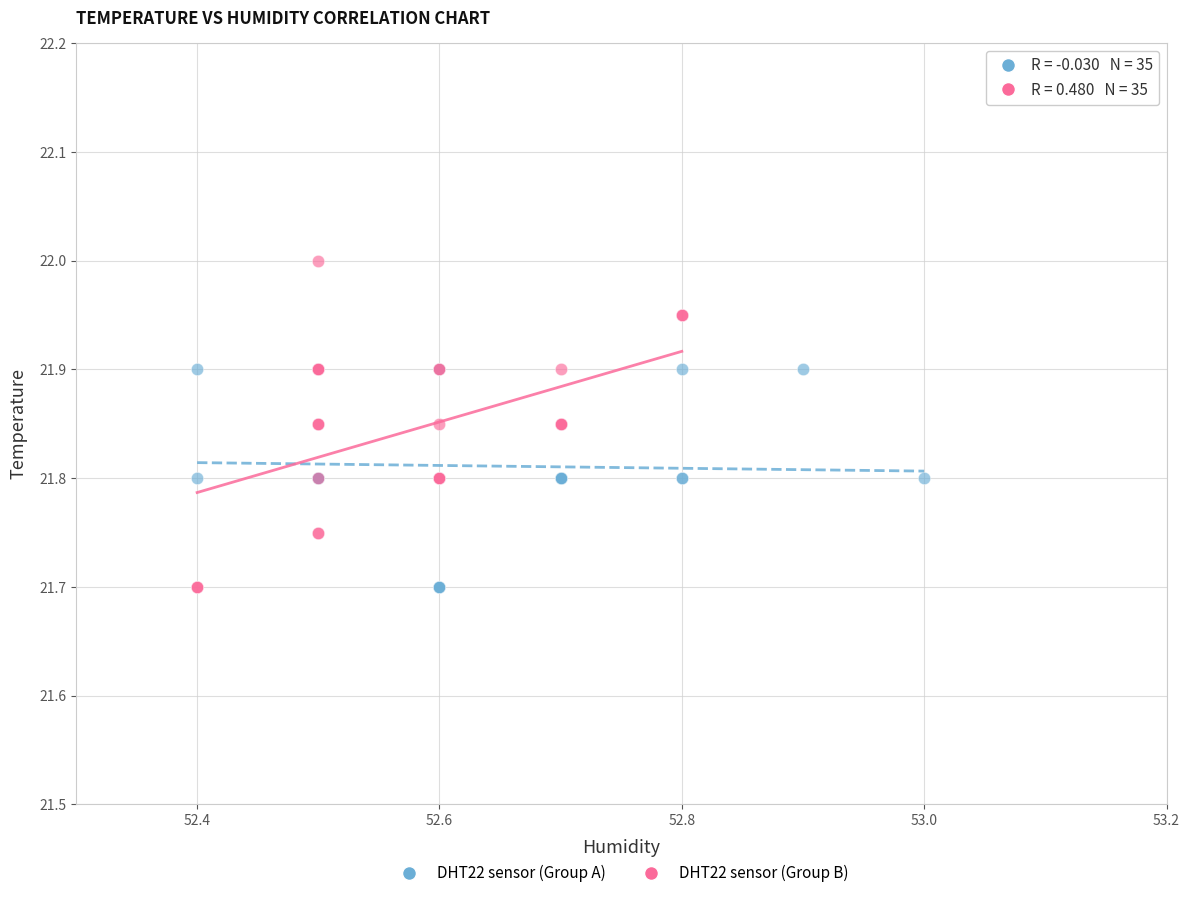

Which series contains the highest Y value?

DHT22 sensor (Group B)